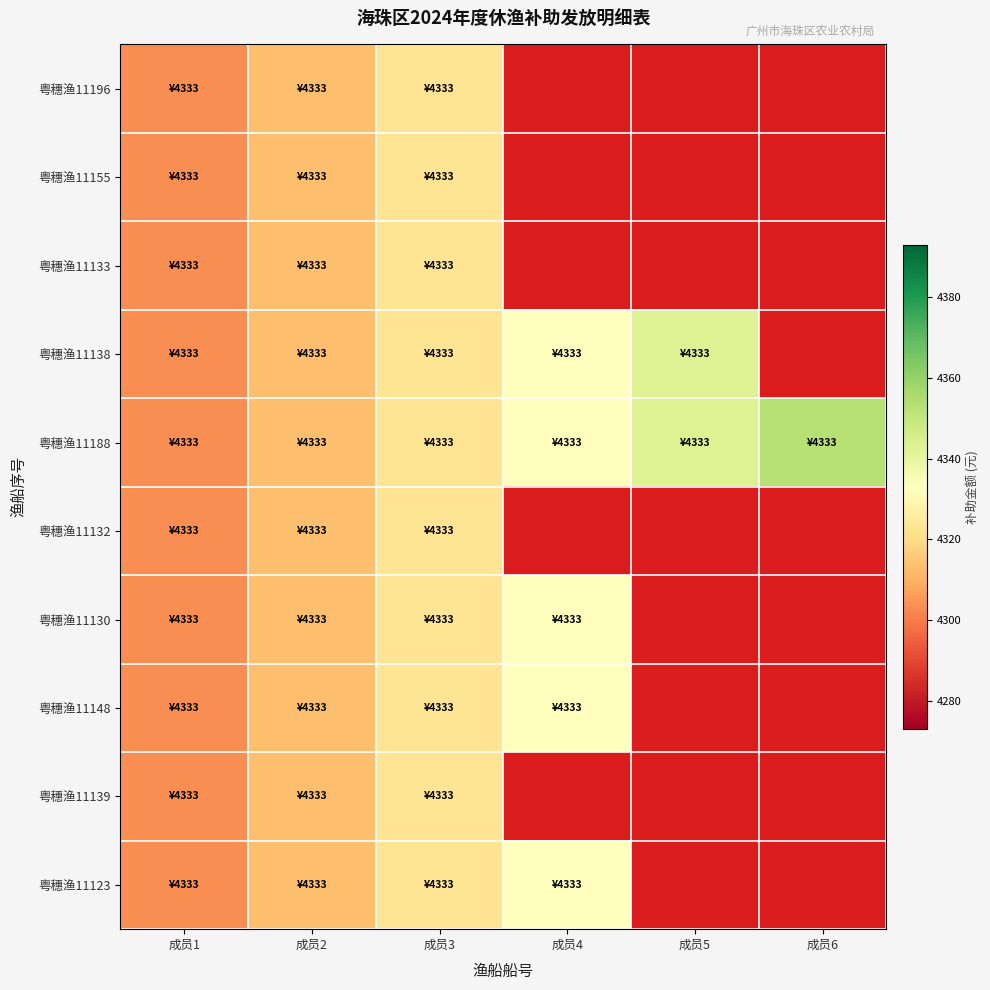

Rank the series by their maximum value, from highest to lowest.

粤穗渔11196, 粤穗渔11155, 粤穗渔11133, 粤穗渔11138, 粤穗渔11188, 粤穗渔11132, 粤穗渔11130, 粤穗渔11148, 粤穗渔11139, 粤穗渔11123